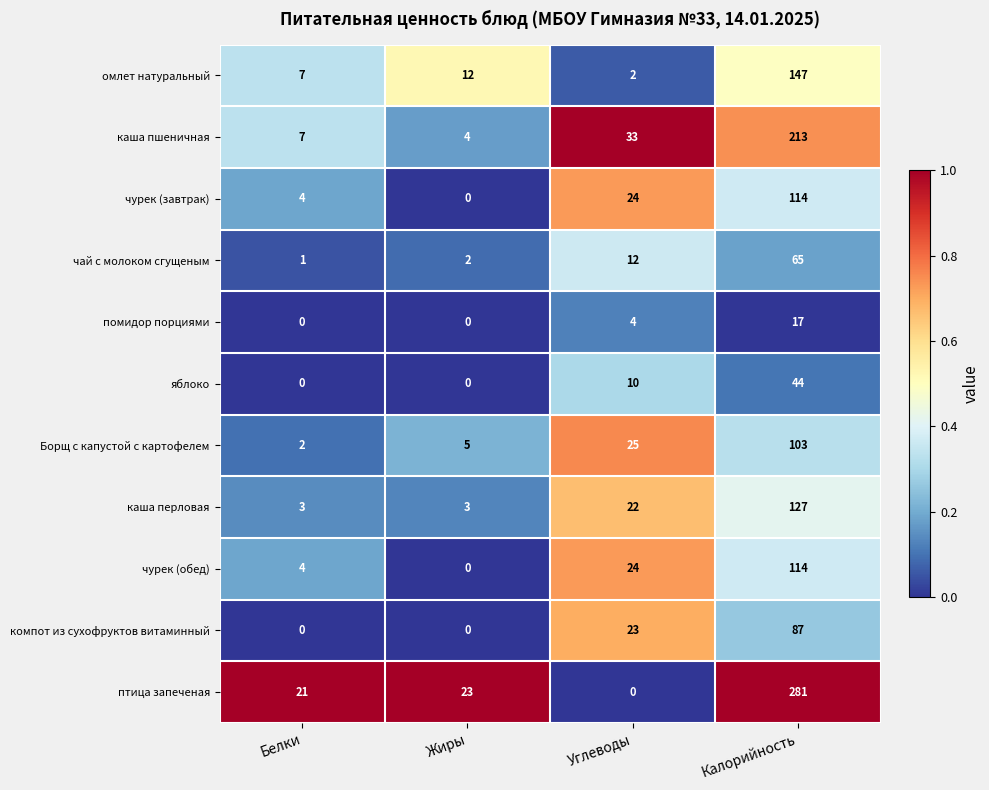

What is the approximate value of каша перловая at Жиры?

3